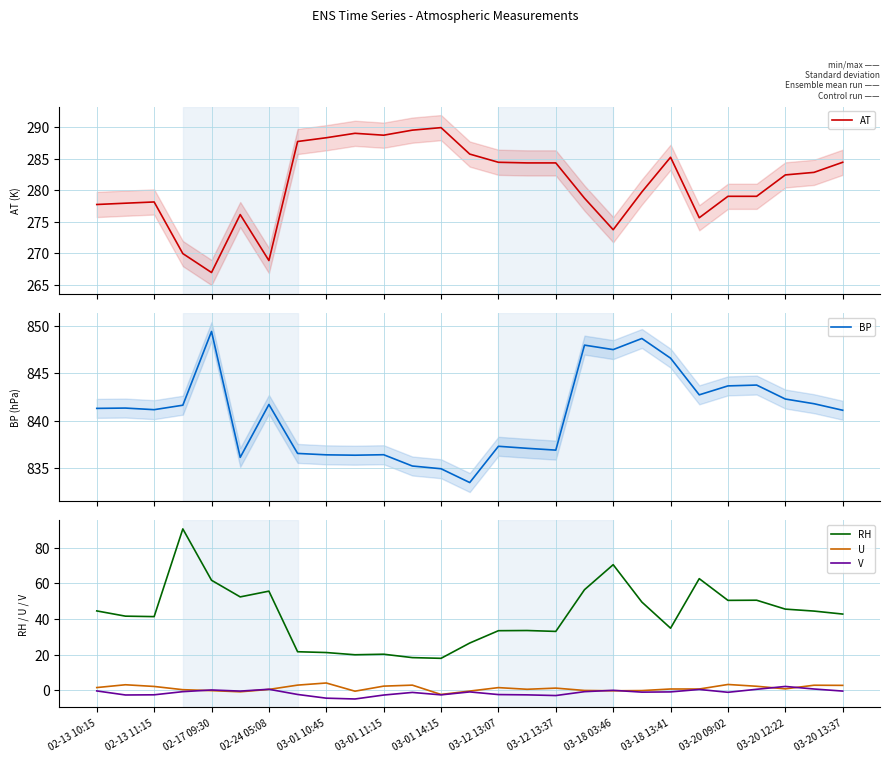

What is the spread (max minus min) of values at 19?

849.6